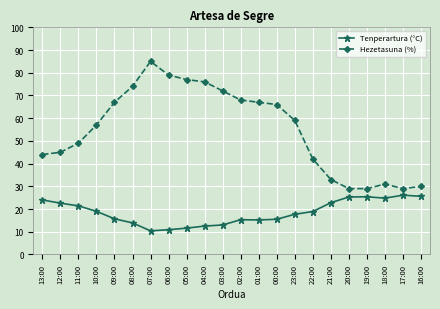

Rank the series by their average value, from highest to lowest.

Hezetasuna (%), Tenperartura (°C)